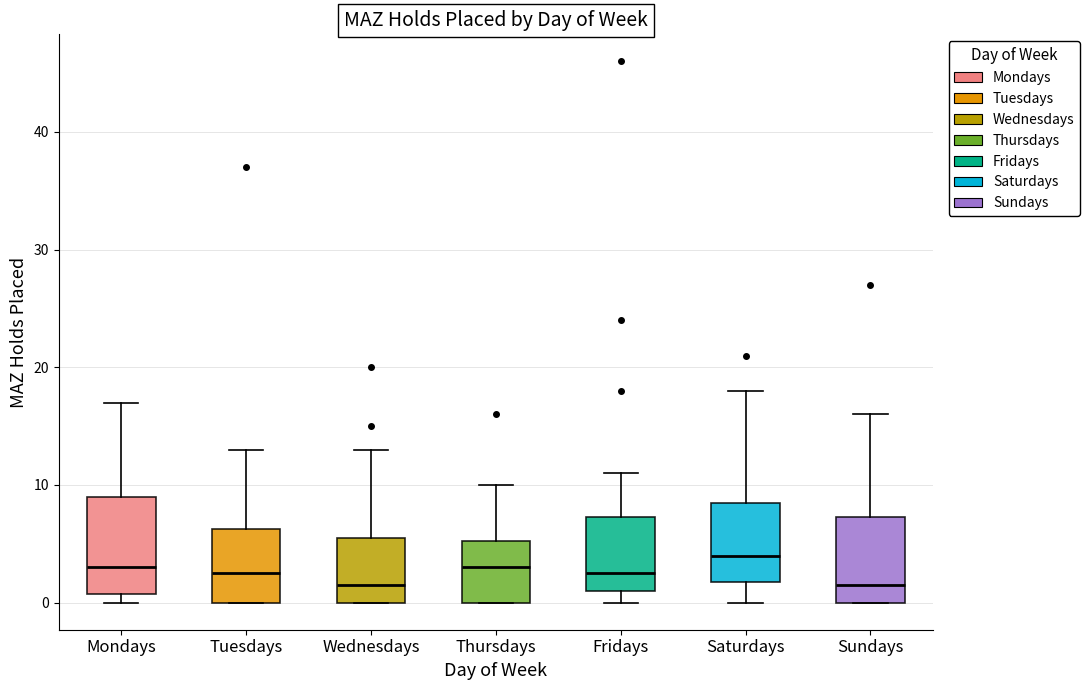

Reading left to right, transcribe this box plot: for each box, give where its median line is, the range the box spans, and where its two whiskers end, as read against the y-axis. The values are not printed on the chart, so give them approximately, as read against the axis.

Mondays: median 3, box 1 to 9, whiskers 0 to 17
Tuesdays: median 3, box 0 to 6, whiskers 0 to 13
Wednesdays: median 2, box 0 to 6, whiskers 0 to 13
Thursdays: median 3, box 0 to 5, whiskers 0 to 10
Fridays: median 3, box 1 to 7, whiskers 0 to 11
Saturdays: median 4, box 2 to 9, whiskers 0 to 18
Sundays: median 2, box 0 to 7, whiskers 0 to 16